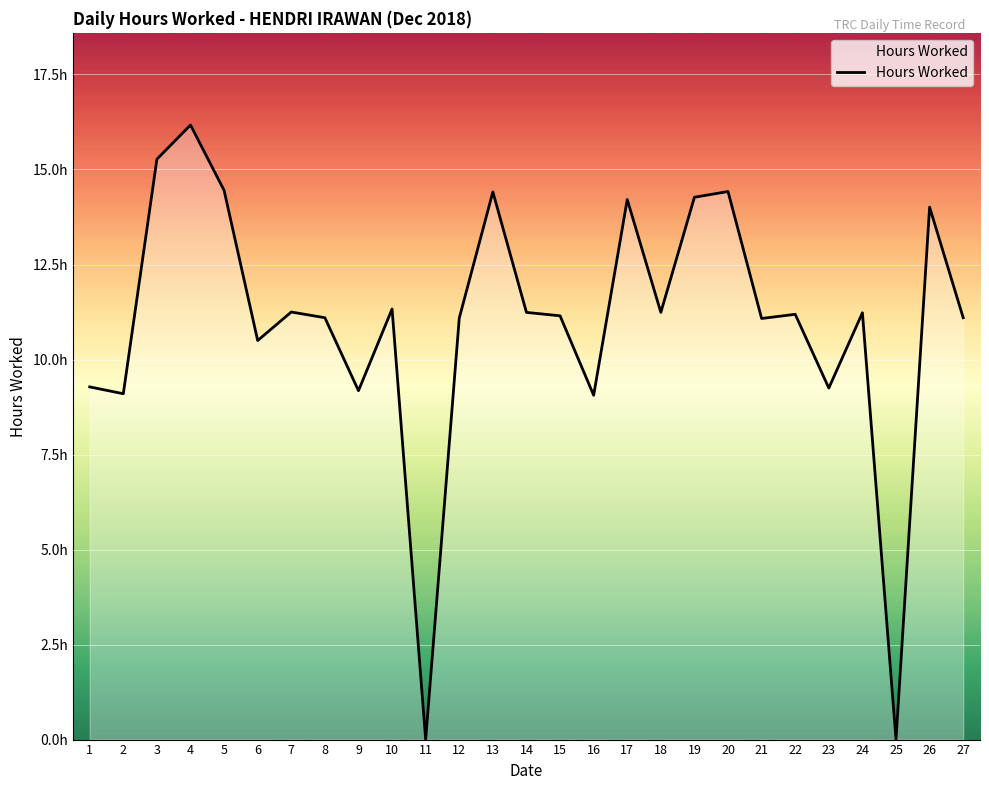

Is it true that the value at 19 is 9.3?

False